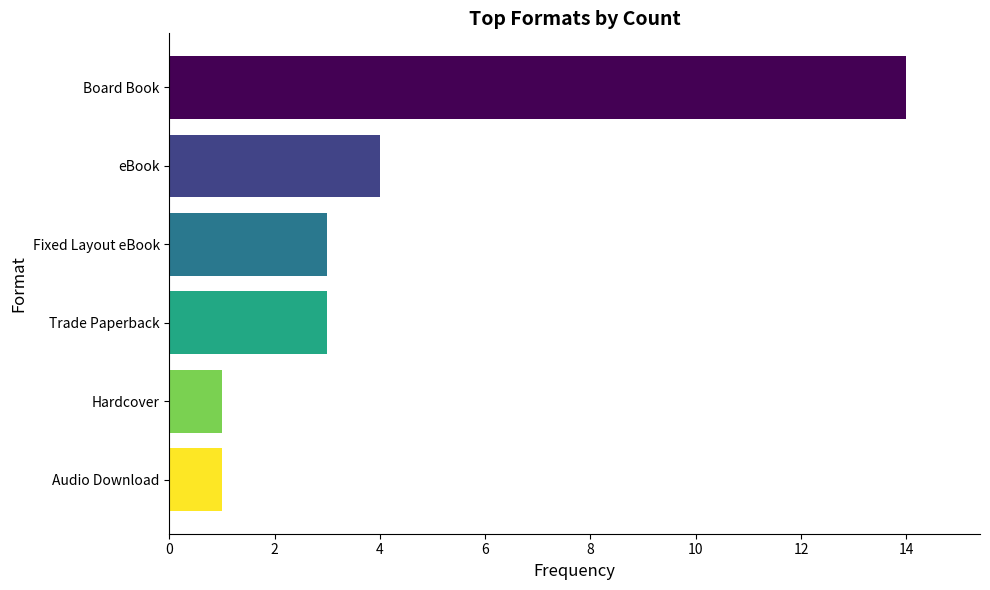

What is the average value?

4